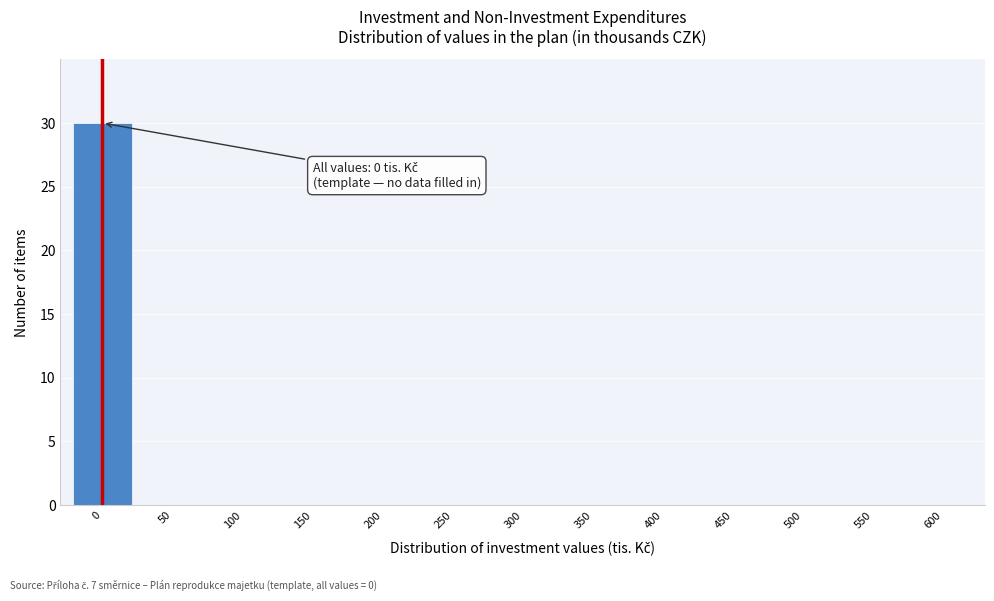

Reading left to right, transcribe all the data shown in this chart.

0=30	50=0	100=0	150=0	200=0	250=0	300=0	350=0	400=0	450=0	500=0	550=0	600=0